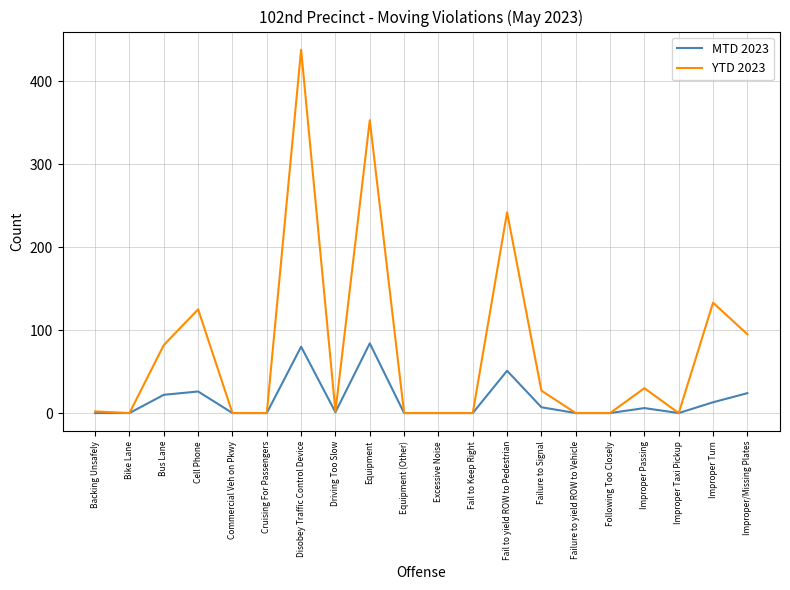

The value of YTD 2023 at Improper Taxi Pickup is -148. True or false?

False